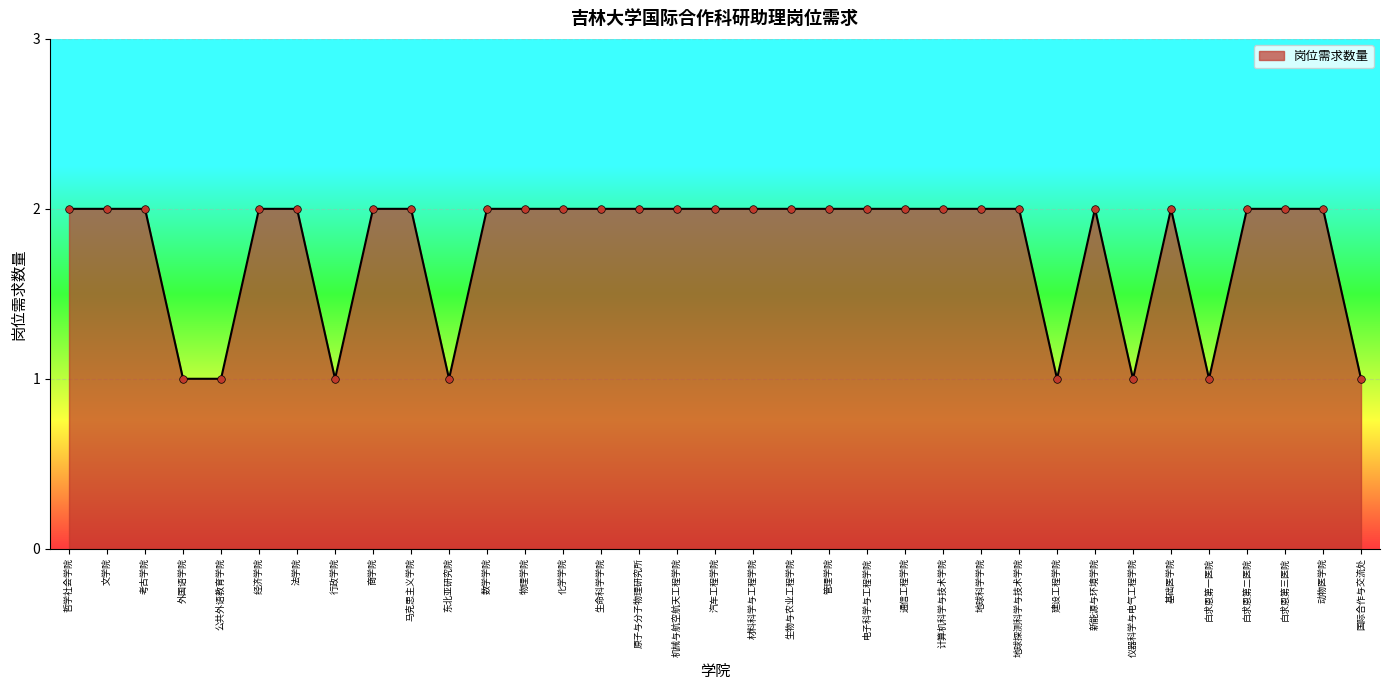

Which has a higher value, 汽车工程学院 or 白求恩第一医院?

汽车工程学院